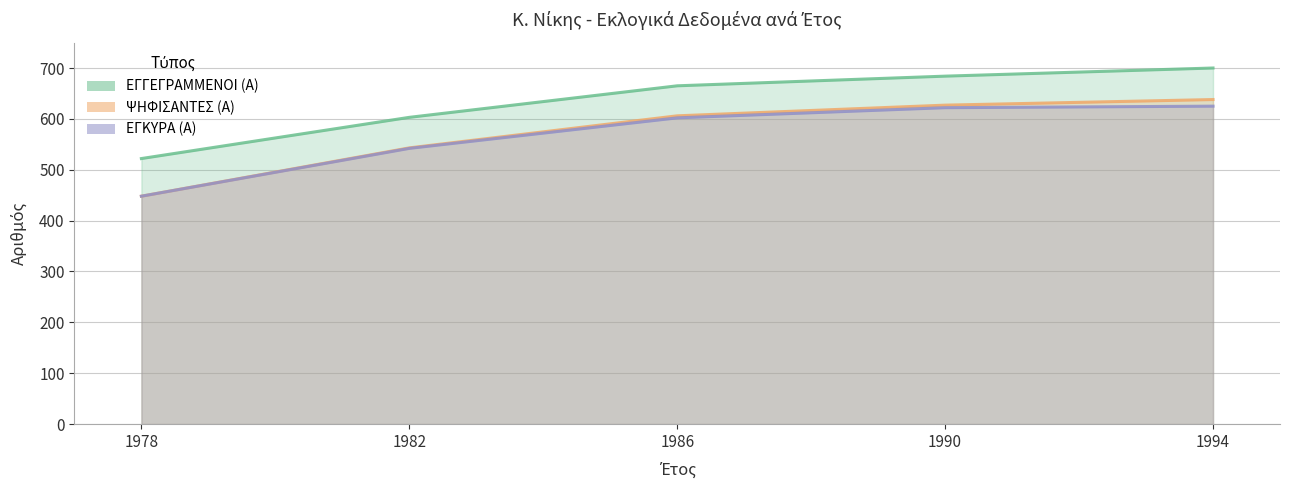

Is it true that ΨΗΦΙΣΑΝΤΕΣ (Α) equals 906 at 1982?

False